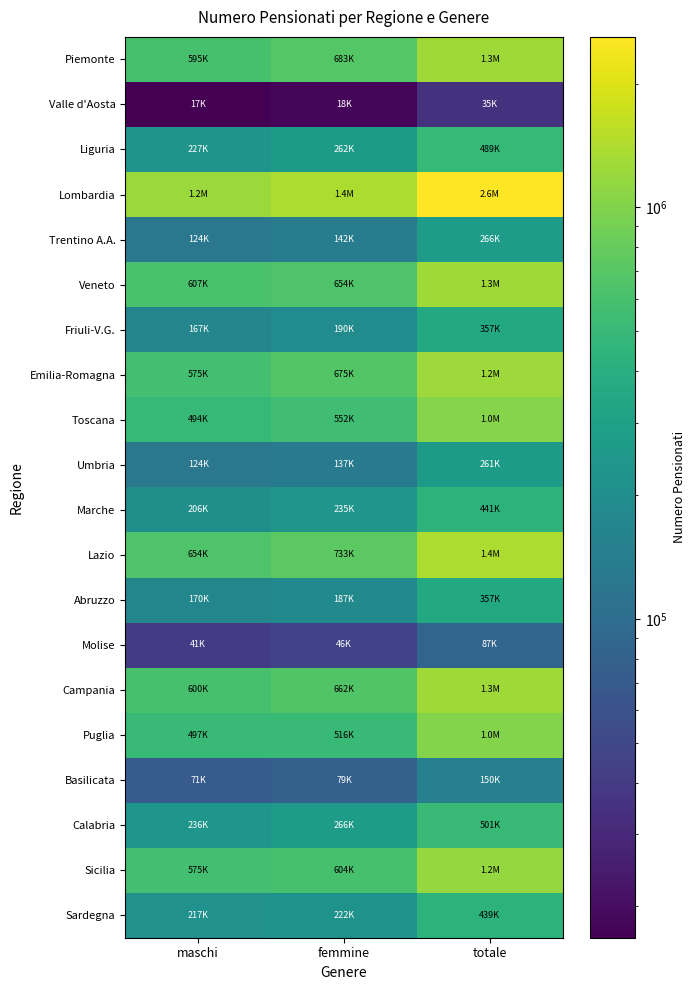

Reading left to right, extract all data points from this chart.

Piemonte: maschi=594803	femmine=683487	totale=1278290
Valle d'Aosta: maschi=16780	femmine=18312	totale=35092
Liguria: maschi=227389	femmine=261942	totale=489331
Lombardia: maschi=1208104	femmine=1390353	totale=2598457
Trentino A.A.: maschi=124232	femmine=141585	totale=265817
Veneto: maschi=607125	femmine=654350	totale=1261475
Friuli-V.G.: maschi=166776	femmine=189764	totale=356540
Emilia-Romagna: maschi=574745	femmine=674552	totale=1249297
Toscana: maschi=494374	femmine=551941	totale=1046315
Umbria: maschi=123688	femmine=137444	totale=261132
Marche: maschi=206433	femmine=234586	totale=441019
Lazio: maschi=653787	femmine=732707	totale=1386494
Abruzzo: maschi=169634	femmine=187316	totale=356950
Molise: maschi=40769	femmine=46012	totale=86781
Campania: maschi=599976	femmine=662183	totale=1262159
Puglia: maschi=497325	femmine=515719	totale=1013044
Basilicata: maschi=70984	femmine=78791	totale=149775
Calabria: maschi=235777	femmine=265524	totale=501301
Sicilia: maschi=575313	femmine=604202	totale=1179515
Sardegna: maschi=217040	femmine=222277	totale=439317